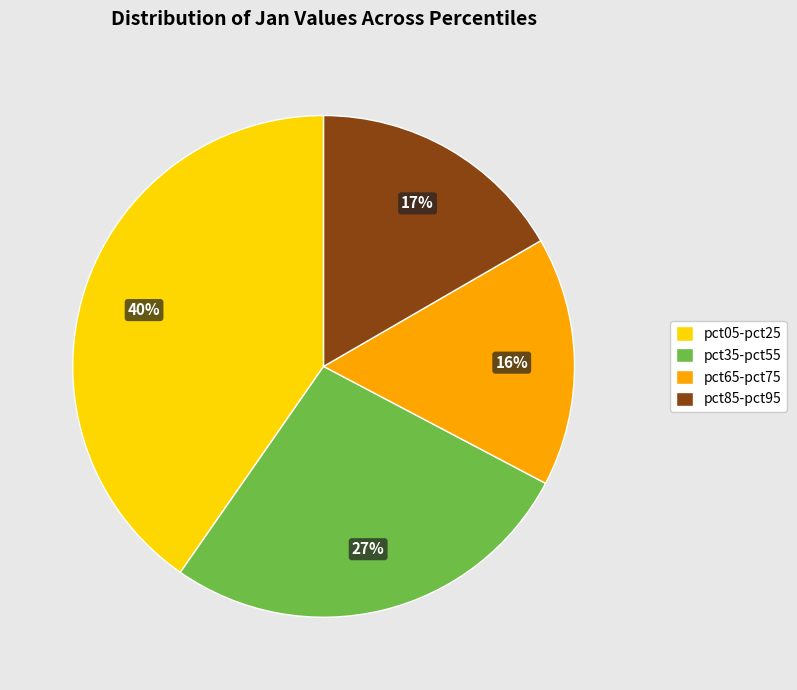

The pct65-pct75 slice represents 16% of the pie. True or false?

True